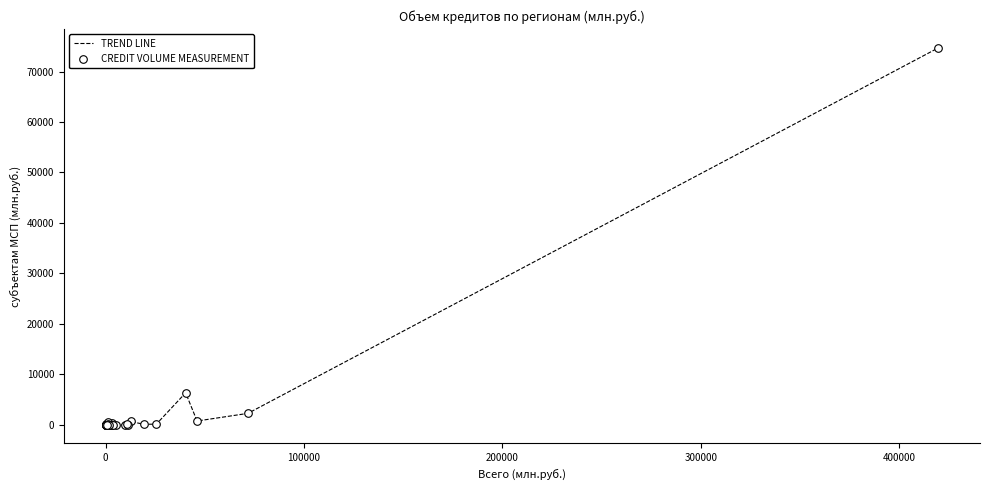

What is the difference between the maximum and minimum values?

74695